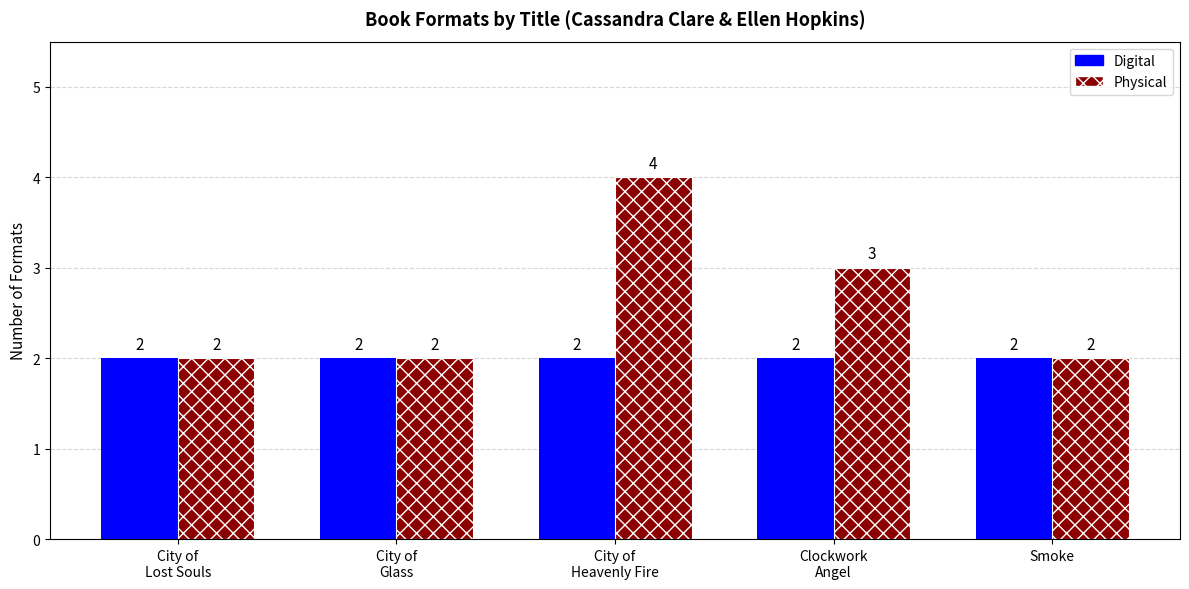

How many Physical values are between 2 and 3?

4